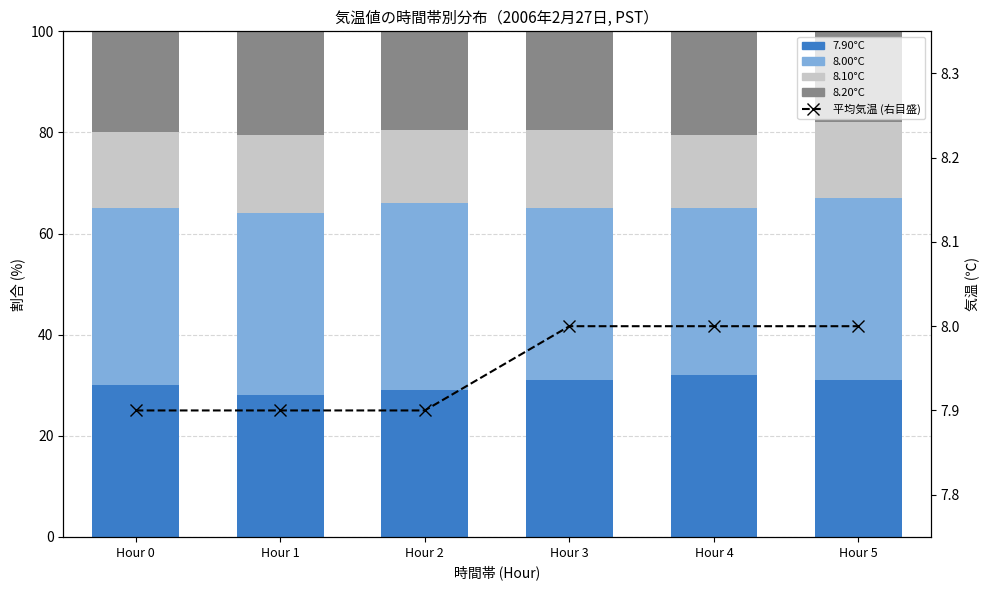

At which label is 8.00°C closest to 35?

Hour 0